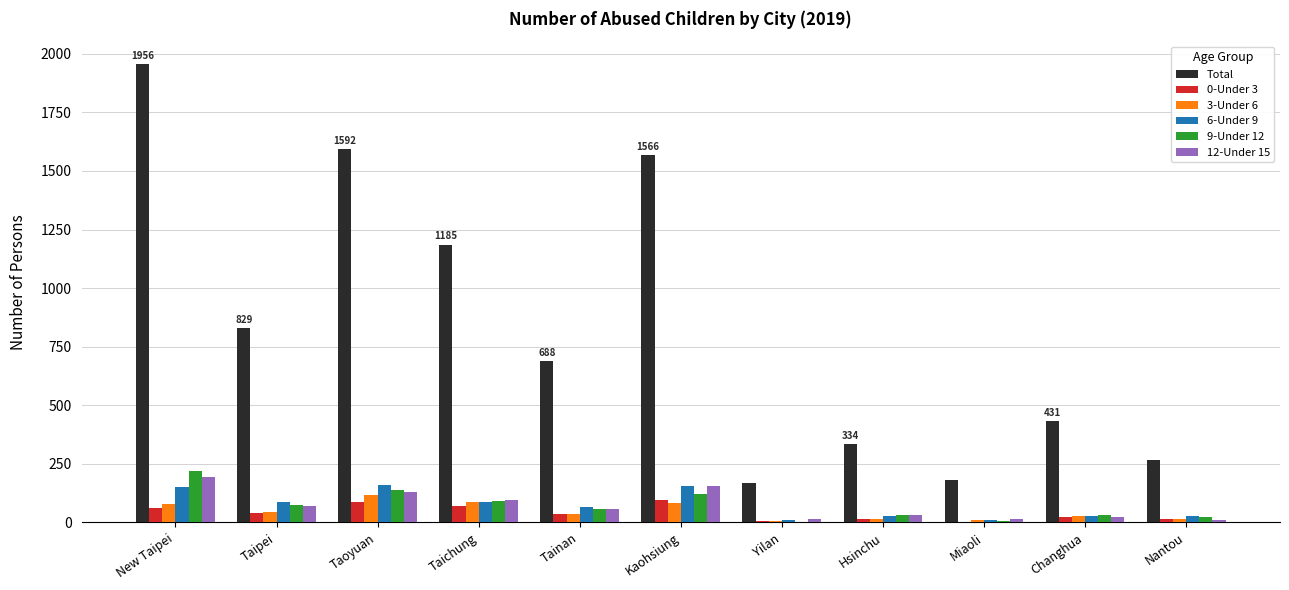

Which series changed the most between Taoyuan and Yilan?

Total